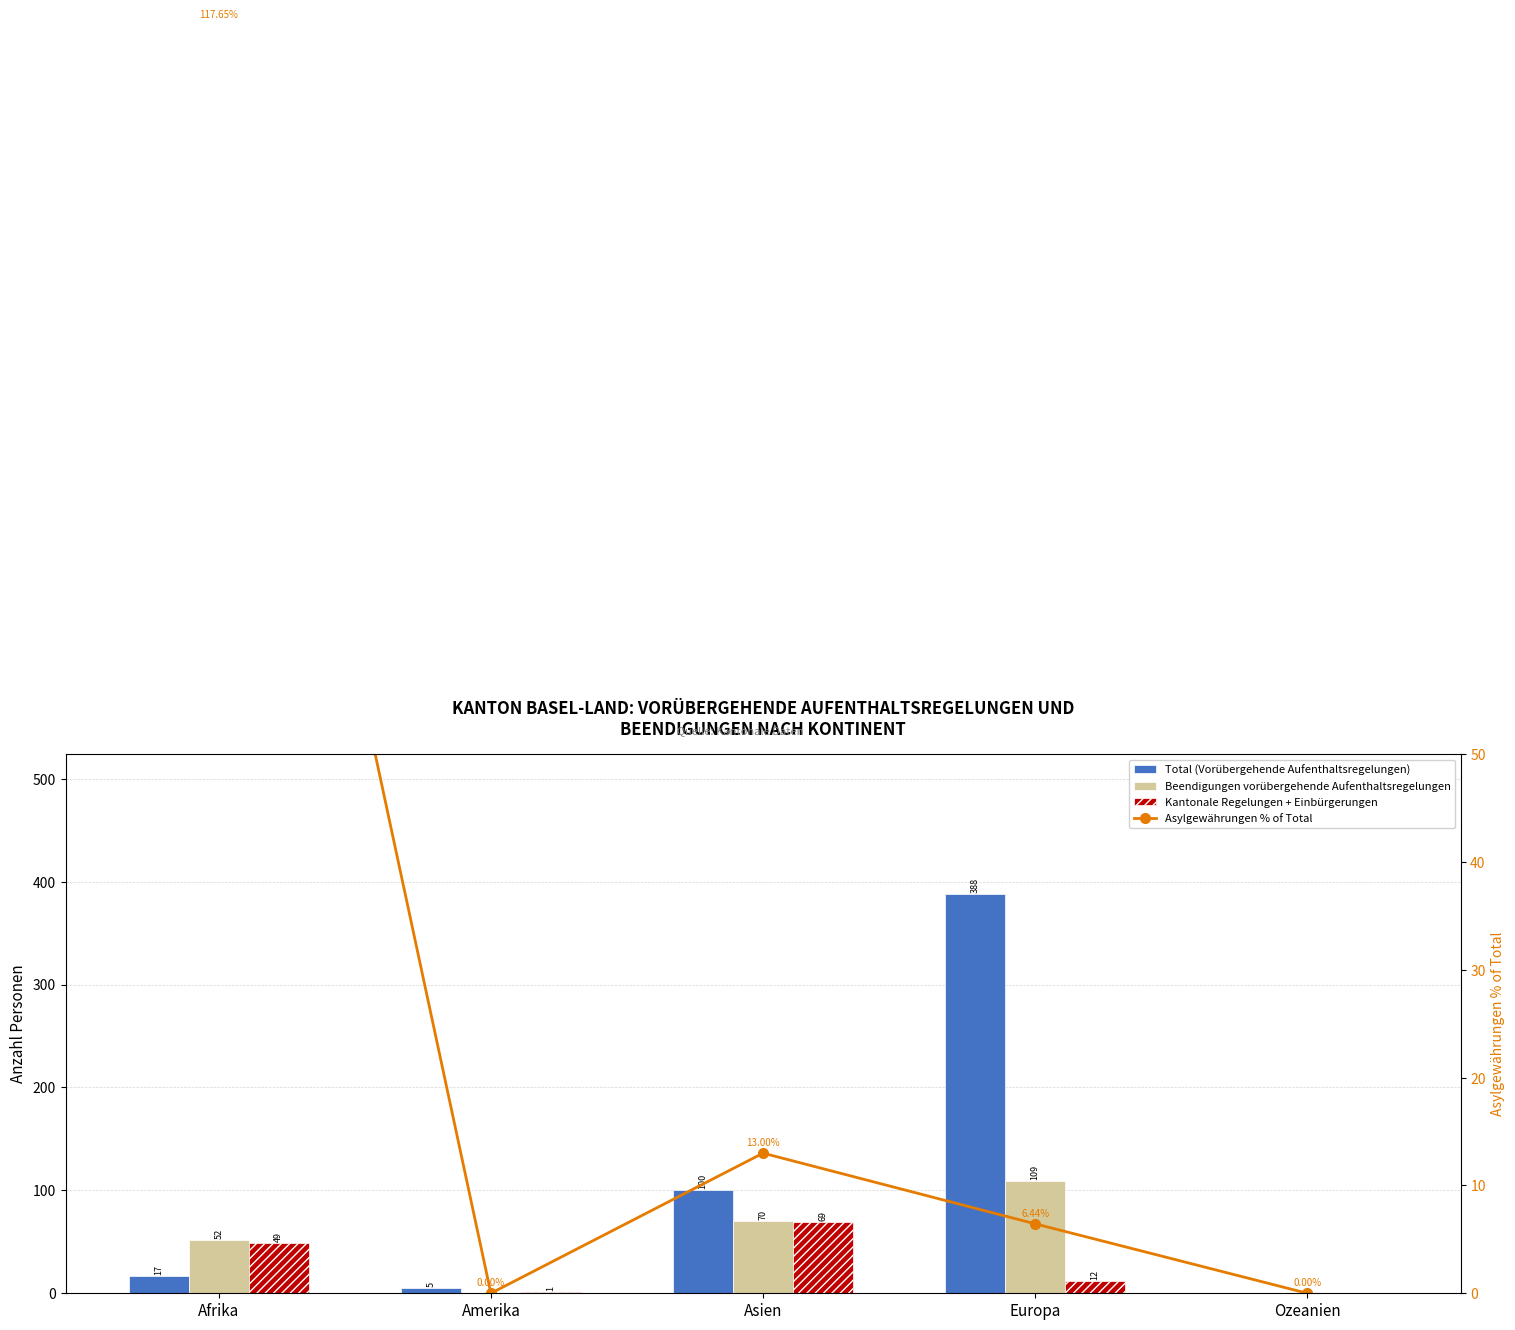

What position from the left is Europa?

4